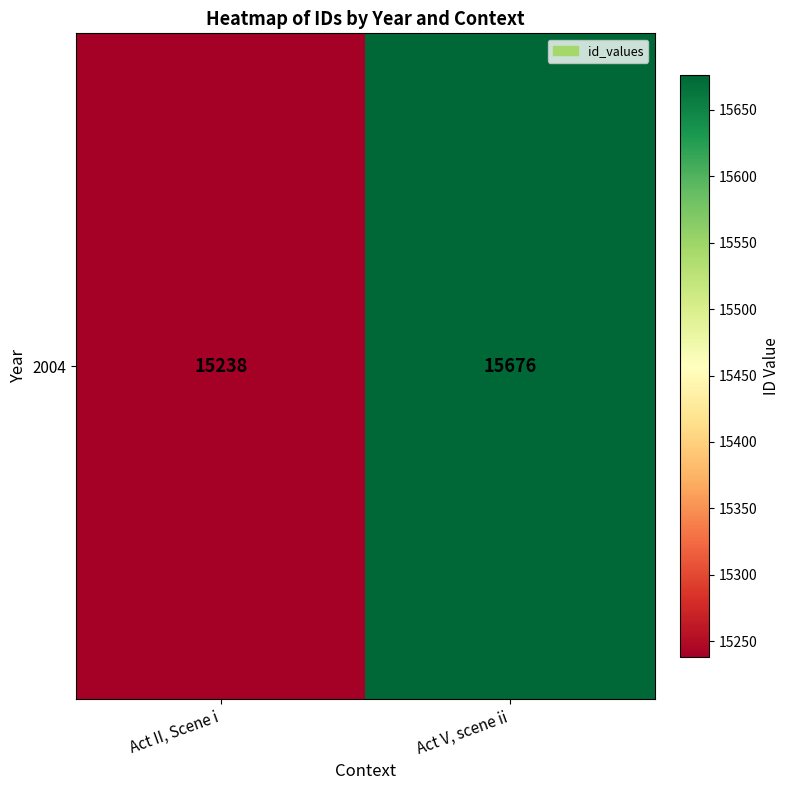

Is it true that the value at Act V, scene ii is 21100?

False